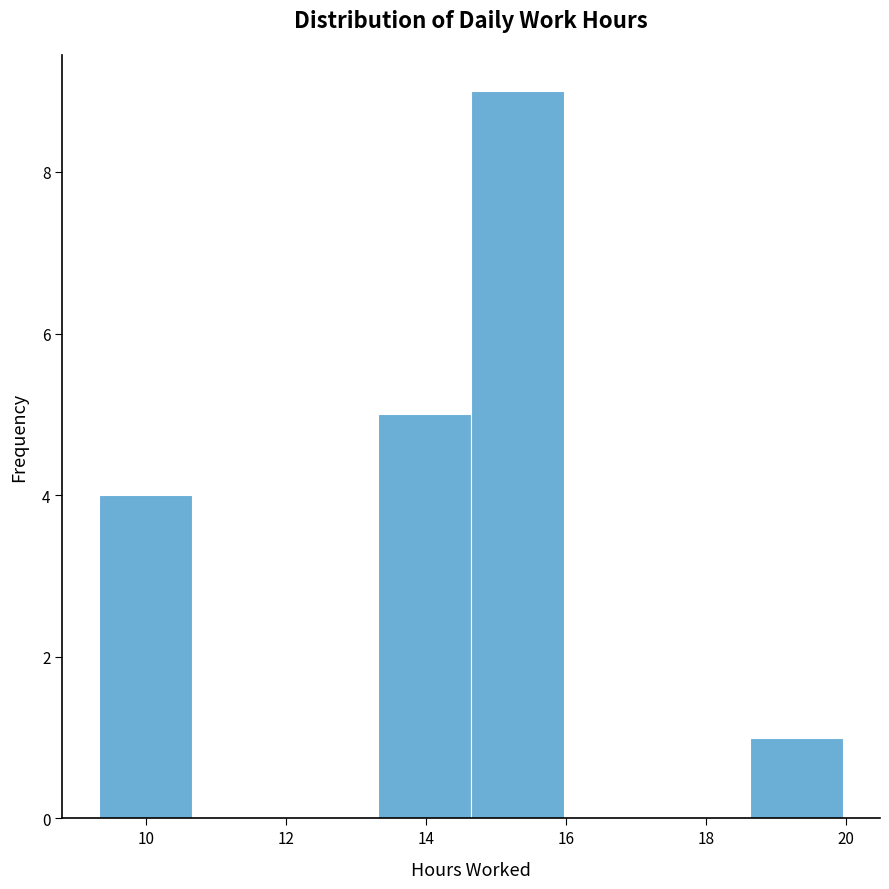

Reading left to right, list every bar in this chart as the range it spans on the x-axis followed by its height. Neither the bar edges nor the heights are printed on the chart, so give them approximately, as read against the axes.

9.4 to 10.6: 4
10.6 to 12.0: 0
12.0 to 13.4: 0
13.4 to 14.6: 5
14.6 to 16.0: 9
16.0 to 17.4: 0
17.4 to 18.6: 0
18.6 to 20.0: 1